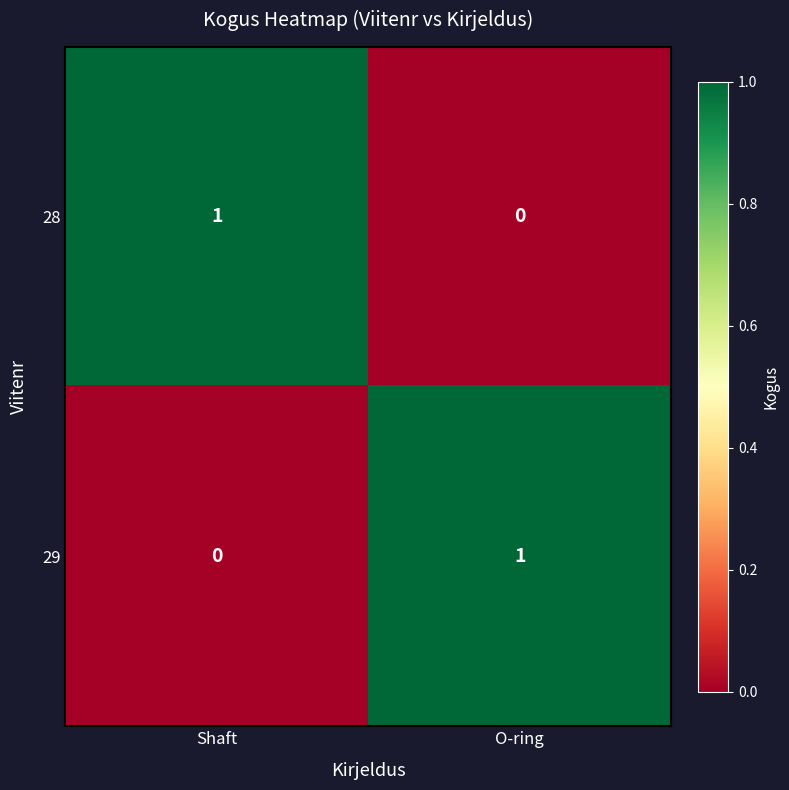

The 29 series shows 1 at O-ring. True or false?

True